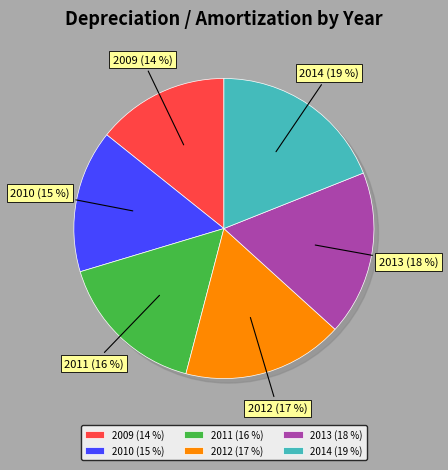

The 2012 slice represents 7% of the pie. True or false?

False